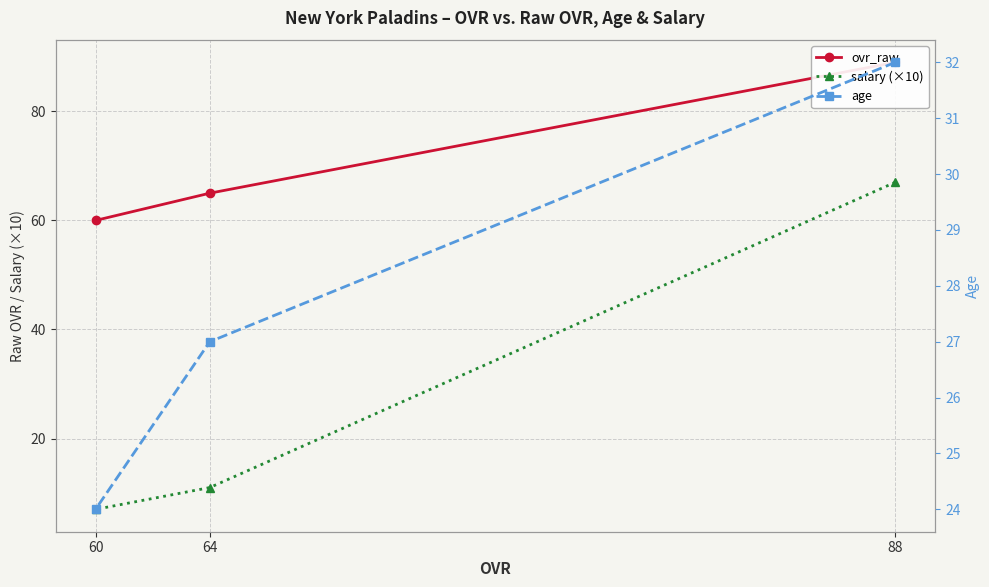

Reading left to right, transcribe all the data shown in this chart.

ovr_raw: 88=89	64=65	60=60
salary (×10): 88=67	64=11	60=7
age: 88=32	64=27	60=24